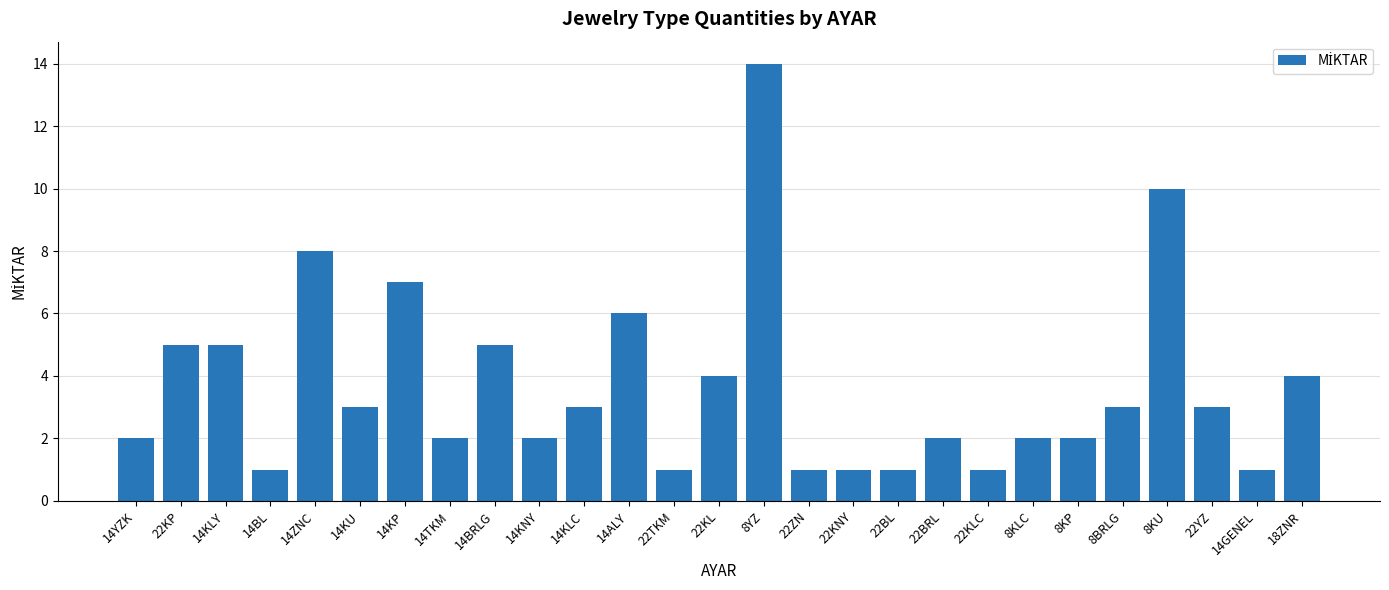

What is the label of the 15th bar from the left?

8YZ